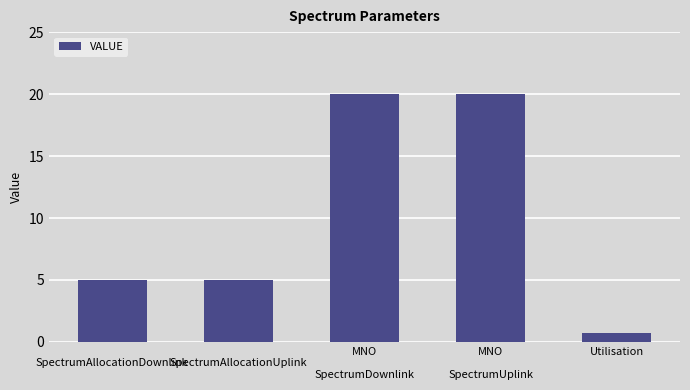

The chart shows a value of 8.4 at MNO

SpectrumDownlink. True or false?

False